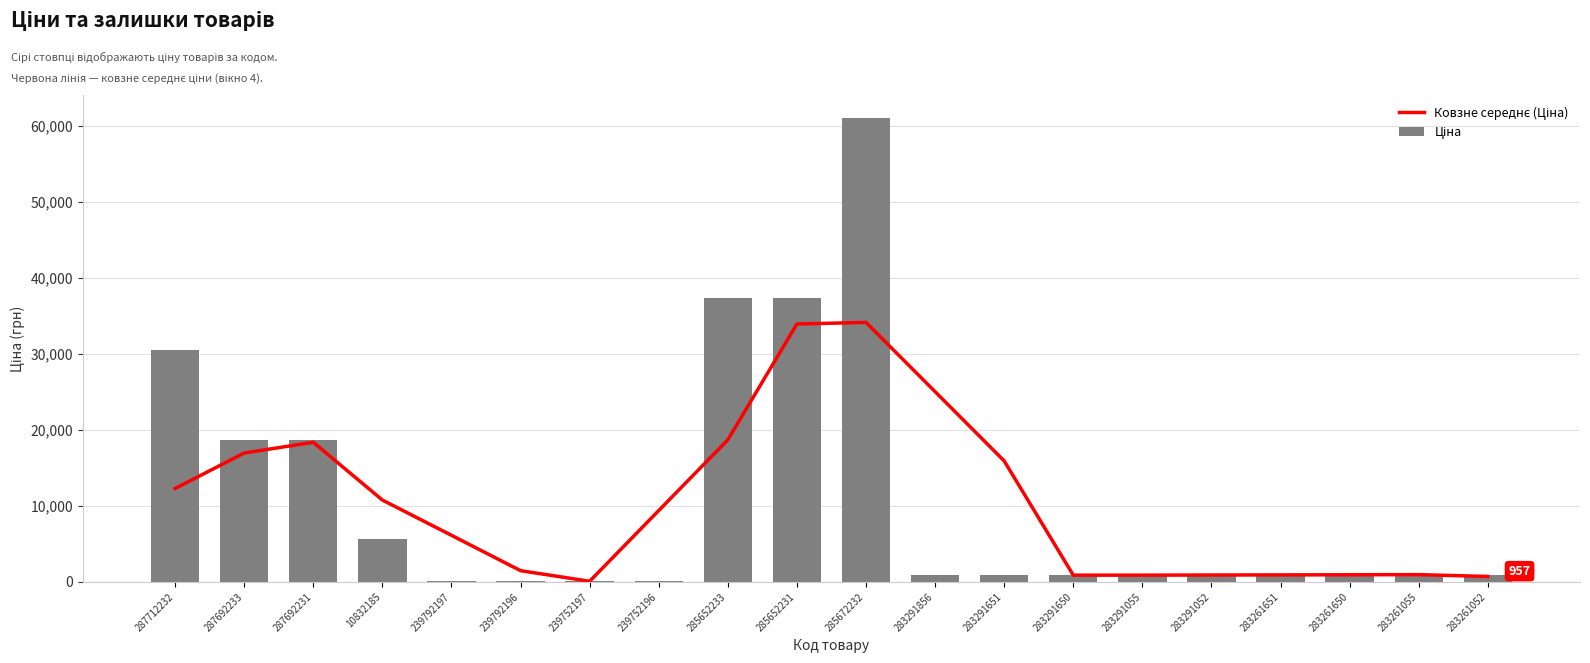

How many values in the Ціна series exceed 957?

11